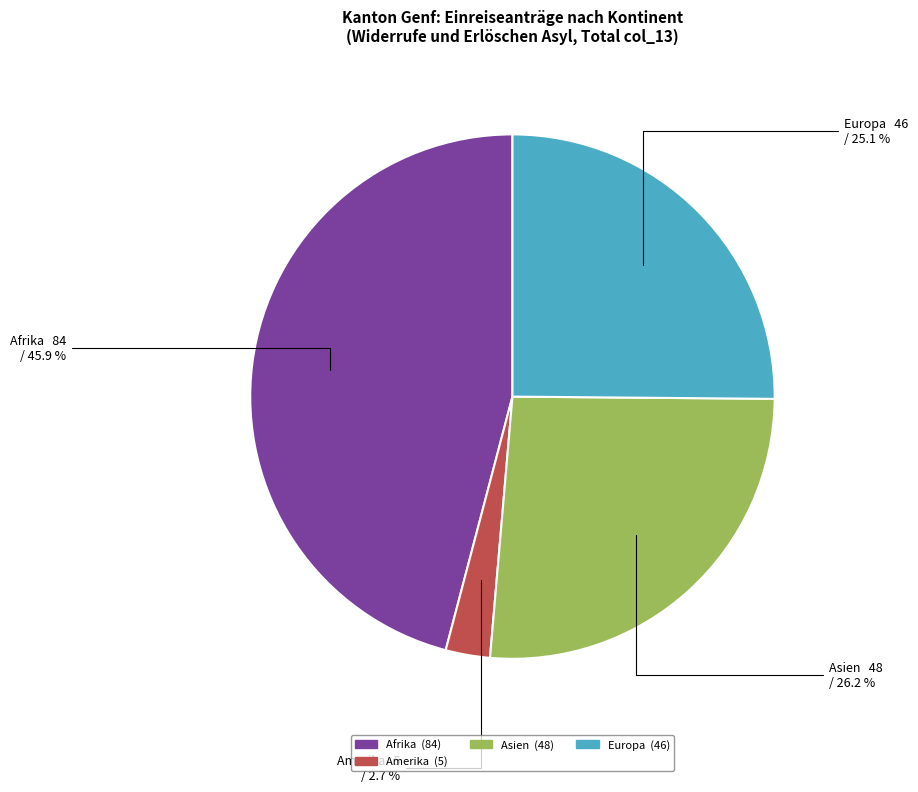

Is there any slice that represents more than half of the pie?

No